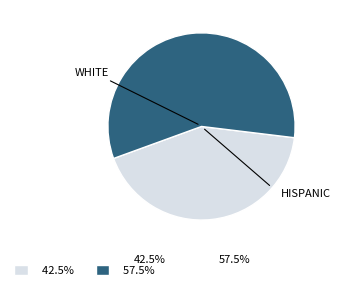

Is there any slice that represents more than half of the pie?

Yes